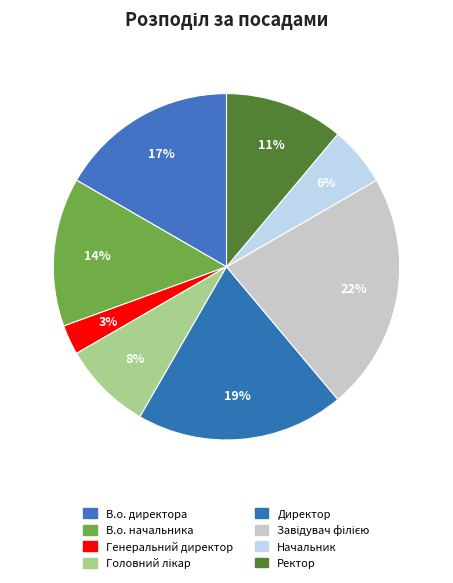

Which has a higher value, Ректор or Головний лікар?

Ректор